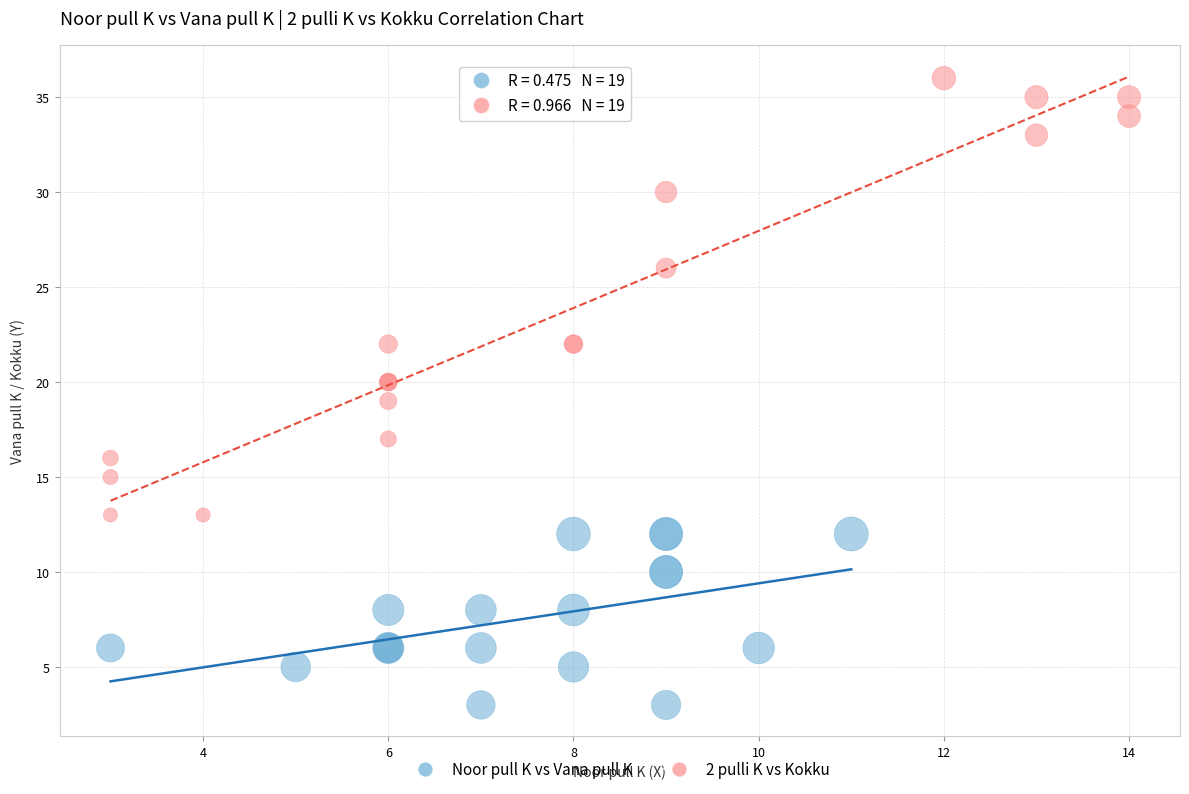

Which series contains the highest Y value?

2 pulli K vs Kokku